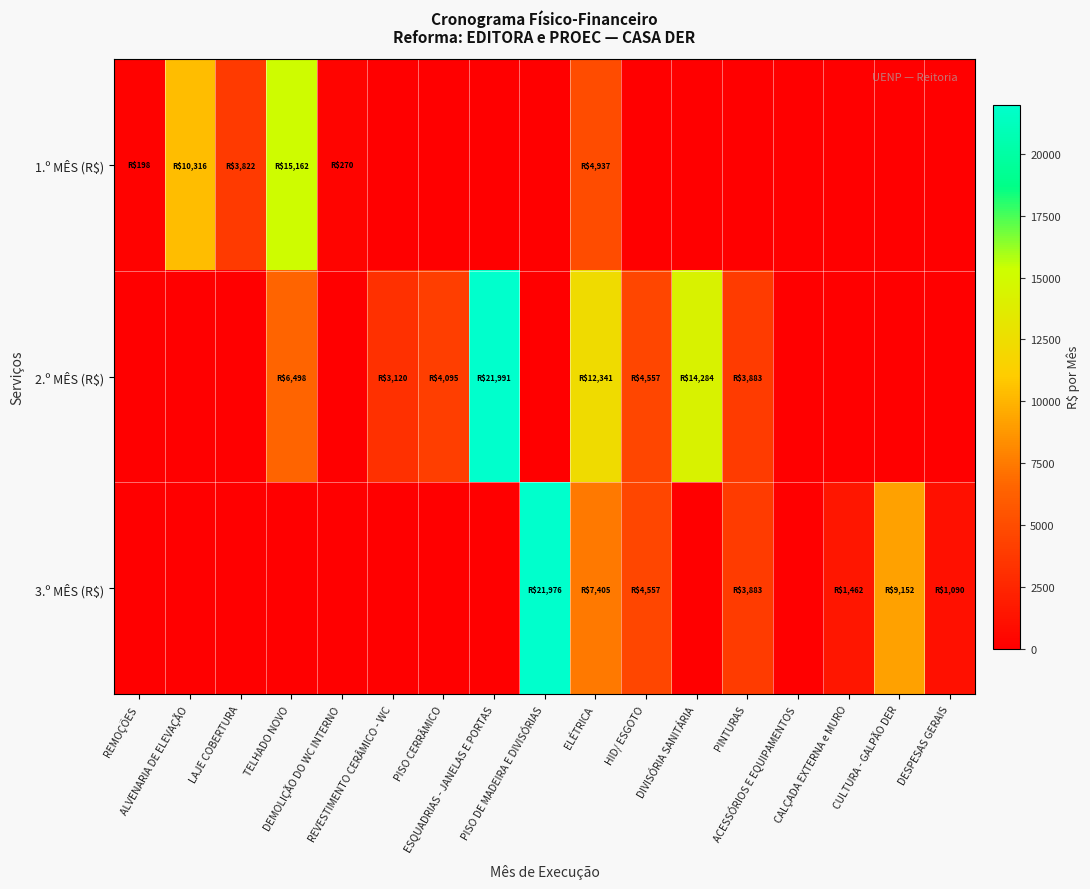

Reading left to right, list all the values displayed in this chart.

1.º MÊS (R$): REMOÇÕES=198.2	ALVENARIA DE ELEVAÇÃO=10315.5	LAJE COBERTURA=3822.0	TELHADO NOVO=15161.8	DEMOLIÇÃO DO WC INTERNO=270.4	REVESTIMENTO CERÂMICO - WC=0.0	PISO CERRÂMICO=0.0	ESQUADRIAS - JANELAS E PORTAS=0.0	PISO DE MADEIRA E DIVISÓRIAS=0.0	ELÉTRICA=4936.6	HID/ ESGOTO=0.0	DIVISÓRIA SANITÁRIA=0.0	PINTURAS=0.0	ACESSÓRIOS E EQUIPAMENTOS=0.0	CALÇADA EXTERNA e MURO=0.0	CULTURA - GALPÃO DER=0.0	DESPESAS GERAIS=0.0
2.º MÊS (R$): REMOÇÕES=0.0	ALVENARIA DE ELEVAÇÃO=0.0	LAJE COBERTURA=0.0	TELHADO NOVO=6497.9	DEMOLIÇÃO DO WC INTERNO=0.0	REVESTIMENTO CERÂMICO - WC=3120.0	PISO CERRÂMICO=4095.0	ESQUADRIAS - JANELAS E PORTAS=21990.8	PISO DE MADEIRA E DIVISÓRIAS=0.0	ELÉTRICA=12341.5	HID/ ESGOTO=4556.9	DIVISÓRIA SANITÁRIA=14284.4	PINTURAS=3883.1	ACESSÓRIOS E EQUIPAMENTOS=0.0	CALÇADA EXTERNA e MURO=0.0	CULTURA - GALPÃO DER=0.0	DESPESAS GERAIS=0.0
3.º MÊS (R$): REMOÇÕES=0.0	ALVENARIA DE ELEVAÇÃO=0.0	LAJE COBERTURA=0.0	TELHADO NOVO=0.0	DEMOLIÇÃO DO WC INTERNO=0.0	REVESTIMENTO CERÂMICO - WC=0.0	PISO CERRÂMICO=0.0	ESQUADRIAS - JANELAS E PORTAS=0.0	PISO DE MADEIRA E DIVISÓRIAS=21976.5	ELÉTRICA=7404.9	HID/ ESGOTO=4556.9	DIVISÓRIA SANITÁRIA=0.0	PINTURAS=3883.1	ACESSÓRIOS E EQUIPAMENTOS=0.0	CALÇADA EXTERNA e MURO=1462.5	CULTURA - GALPÃO DER=9152.0	DESPESAS GERAIS=1090.0